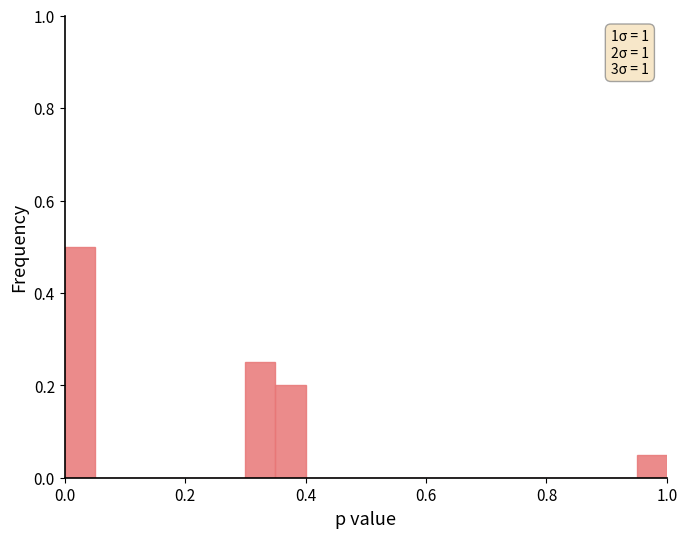

Around what value on the x-axis is the tallest bar? Give the approximate position of its centre, as read against the axis.

0.02